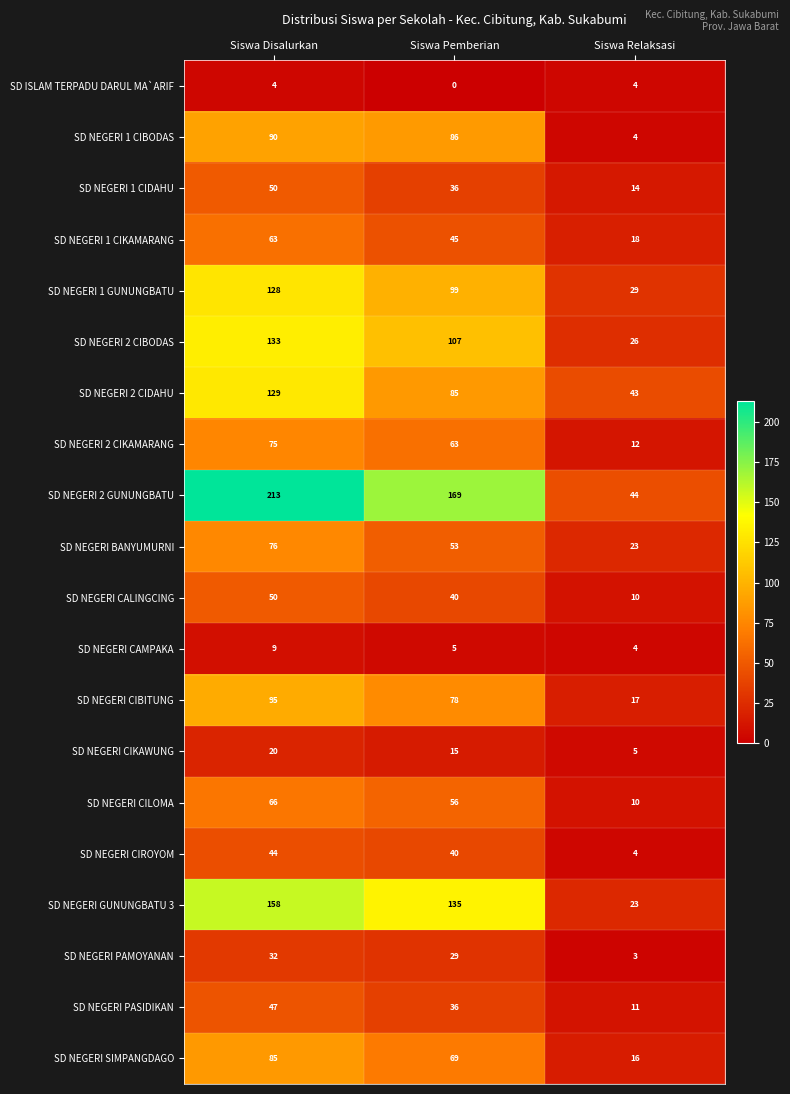

Which series has the widest spread of values?

SD NEGERI 2 GUNUNGBATU